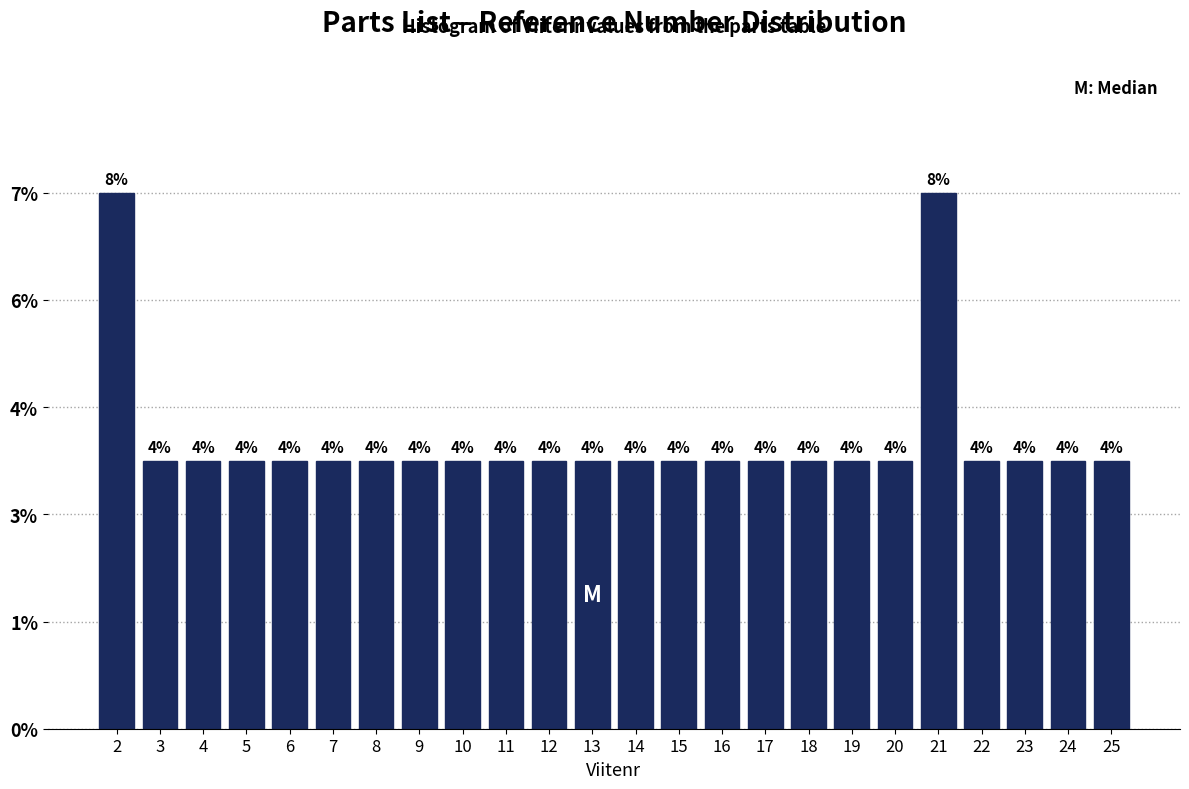

Does the chart contain any negative values?

No